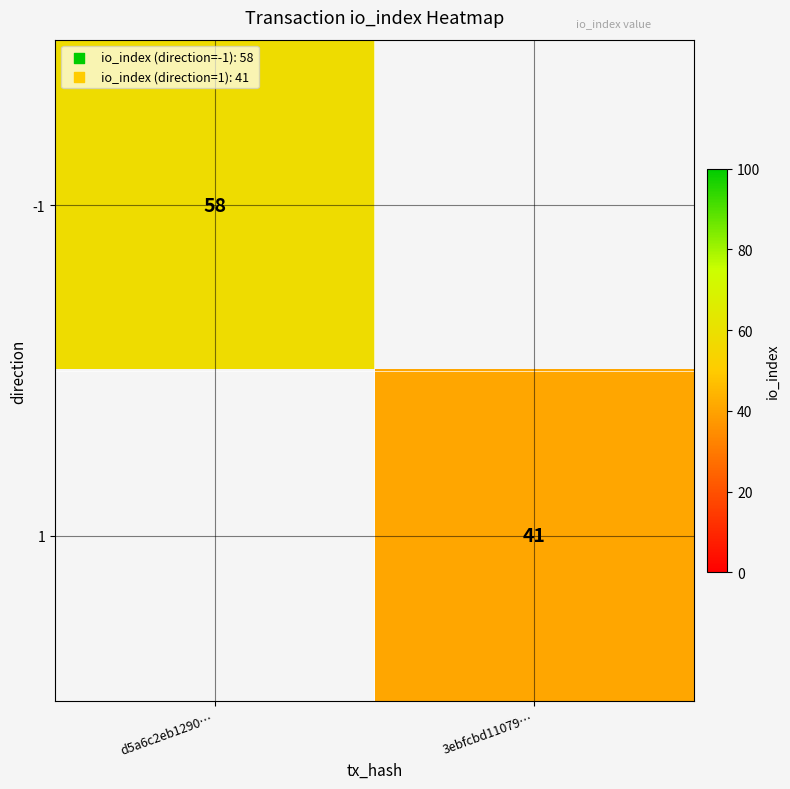

How many series are shown in this chart?

2